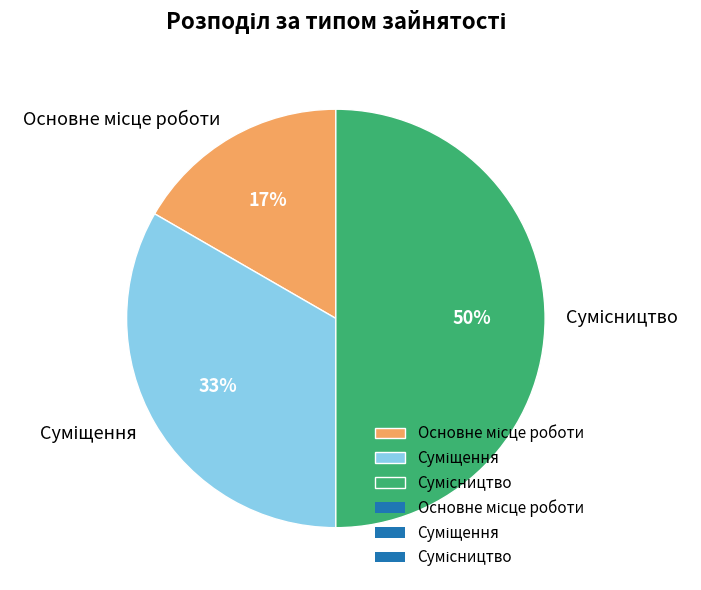

To the nearest percent, what is the difference between the largest and smallest slice percentages?

33%